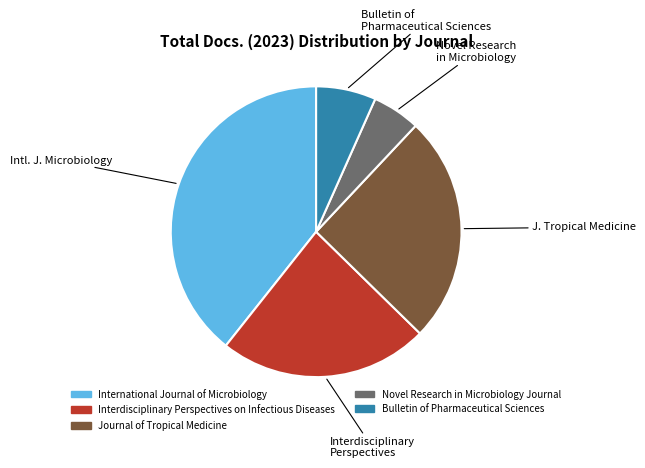

What is the ratio of the value at Novel Research in Microbiology Journal to the value at Interdisciplinary Perspectives on Infectious Diseases?

0.2